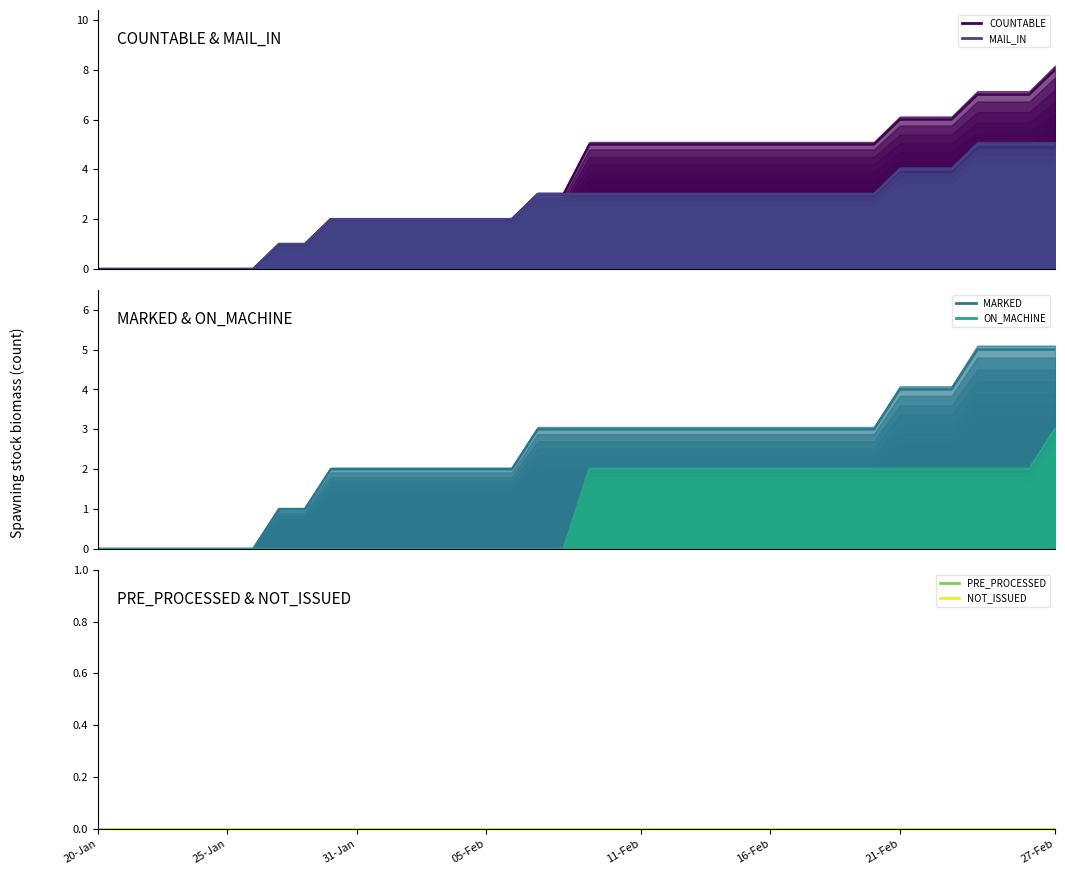

Count the number of categories in the chart.

38